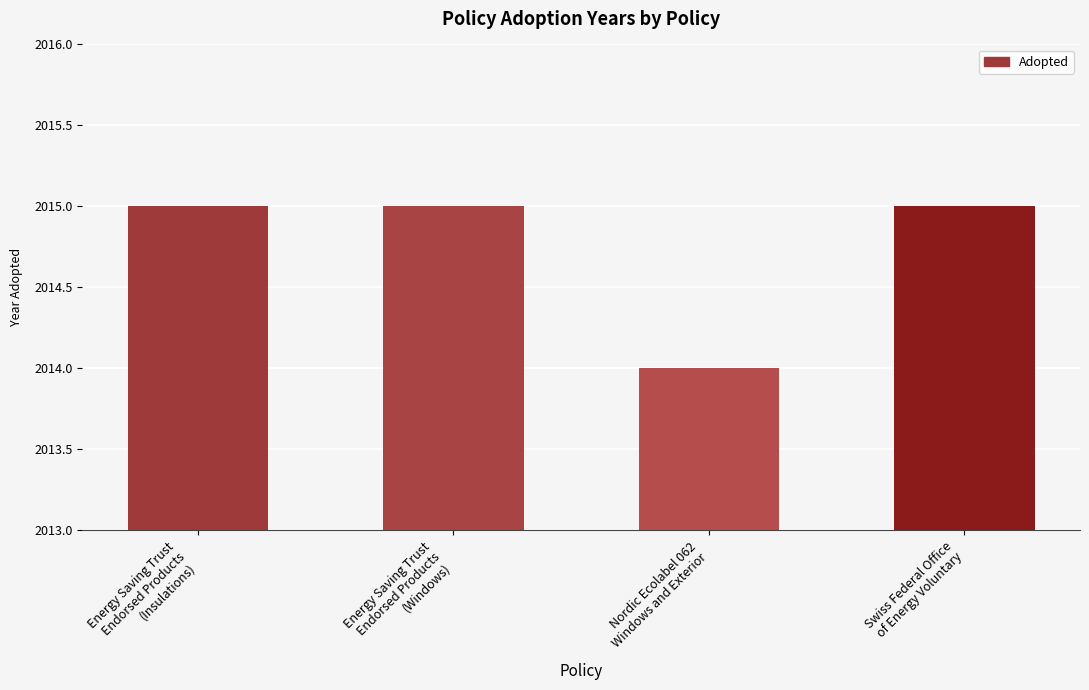

What is the change in value from Nordic Ecolabel 062
Windows and Exterior to Swiss Federal Office
of Energy Voluntary?

+1